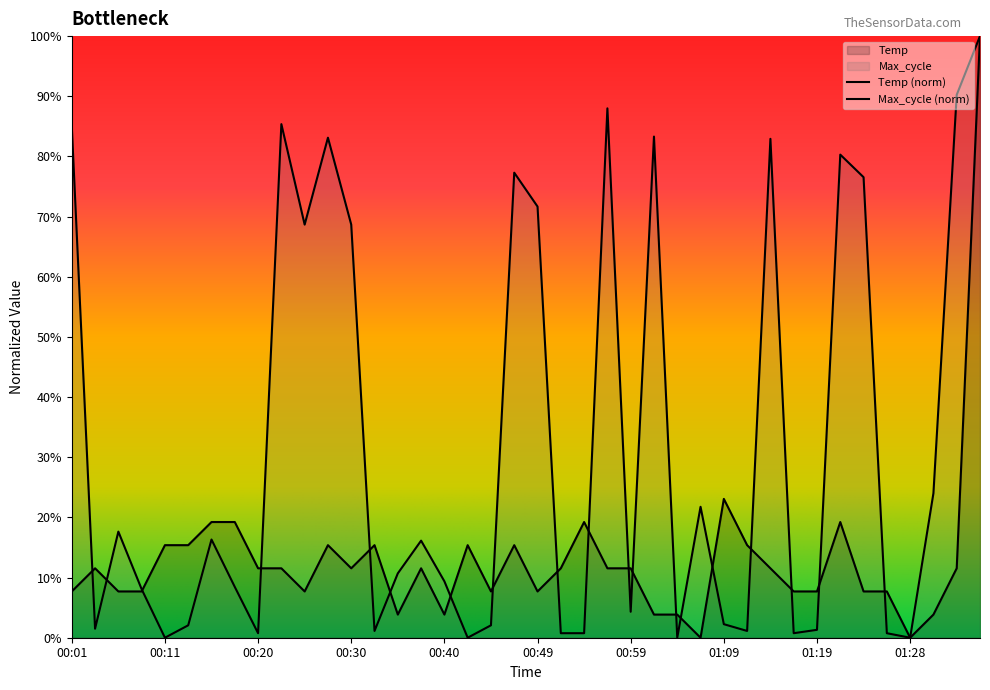

What is the label of the 25th point from the right?

00:37